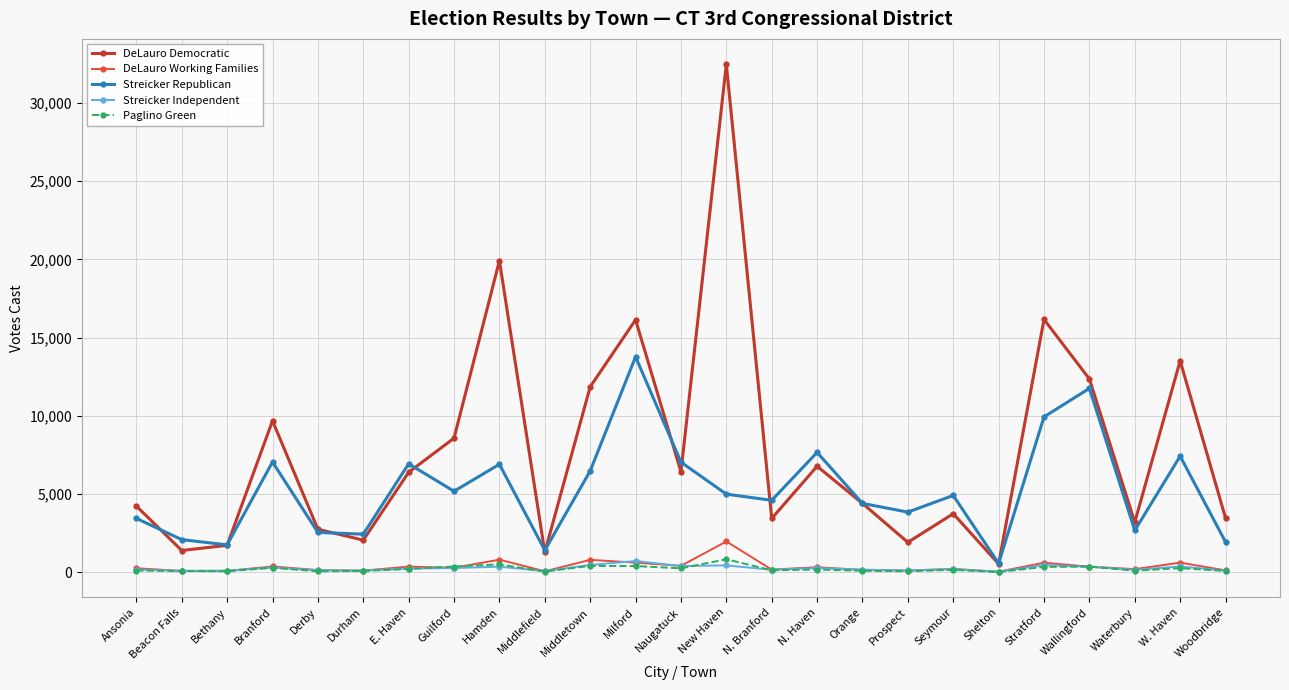

At how many categories does at least one series exceed 26733?

1